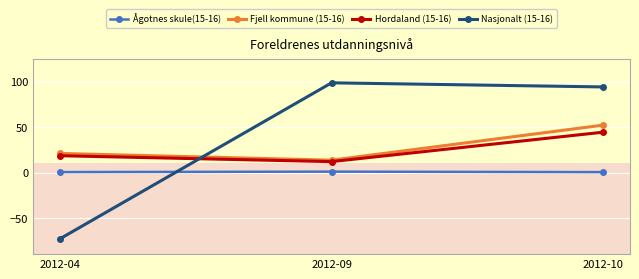

How many values in Nasjonalt (15-16) are above zero?

2